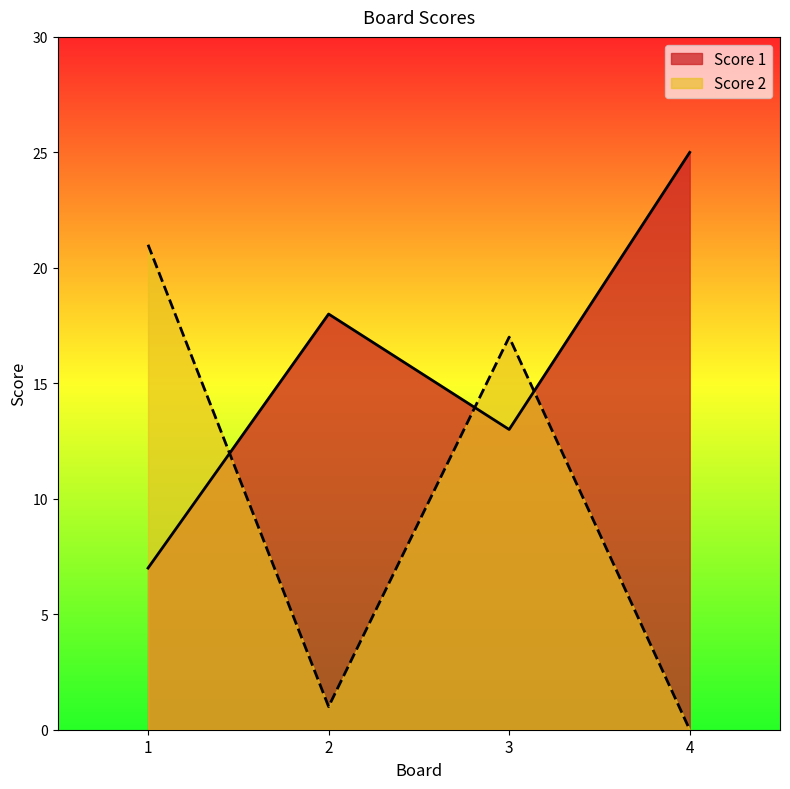

Is the value of Score 2 at 4 greater than the value of Score 1 at 1?

No